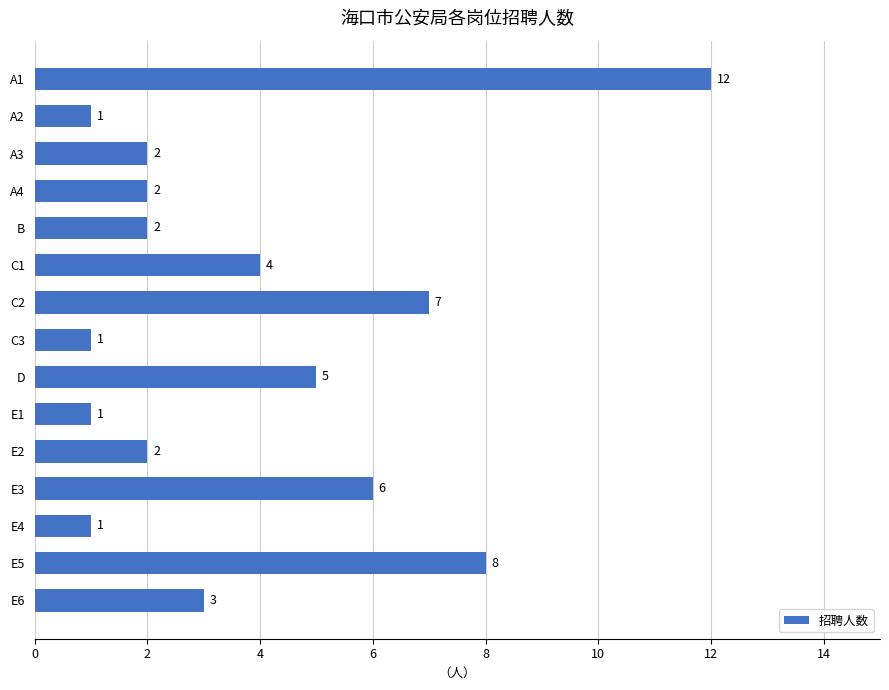

Count the number of categories in the chart.

15